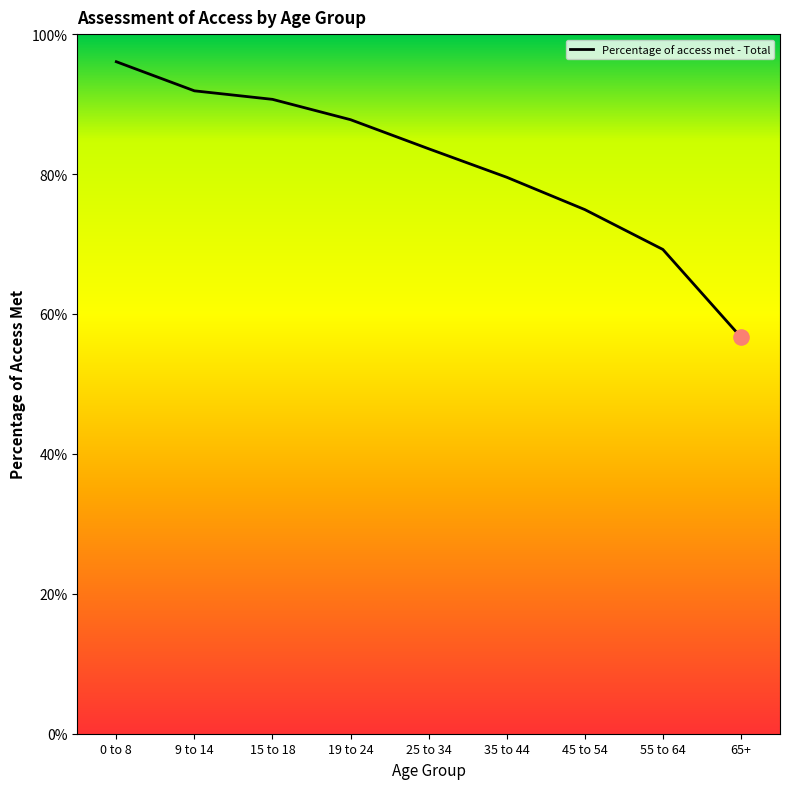

Which has a higher value, 65+ or 19 to 24?

19 to 24